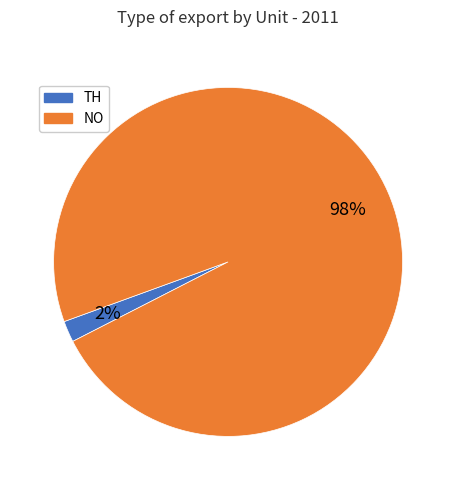

Does any single category account for the majority?

Yes